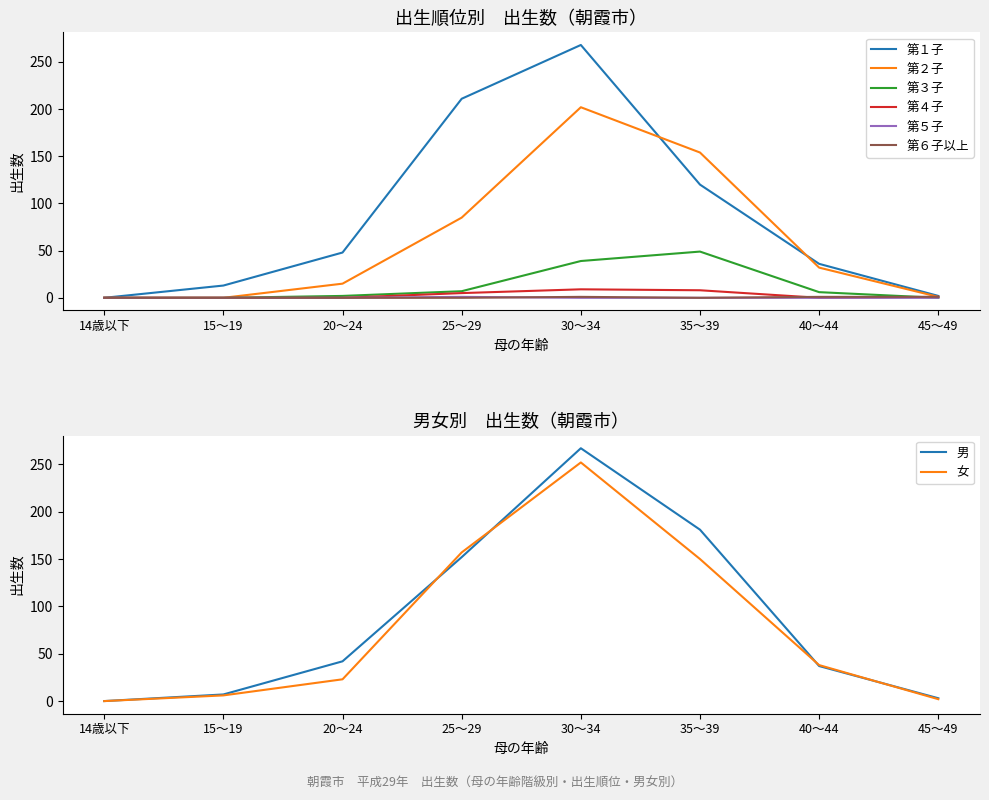

The 第３子 series shows 2 at 20～24. True or false?

True